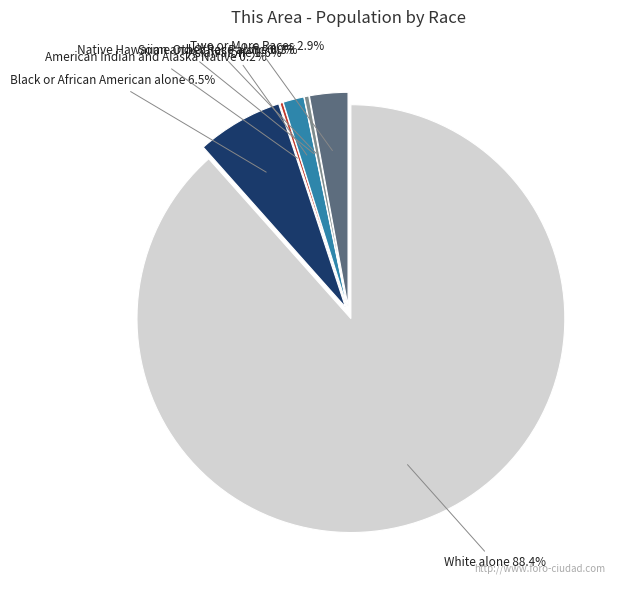

How many slices are in this pie chart?

7